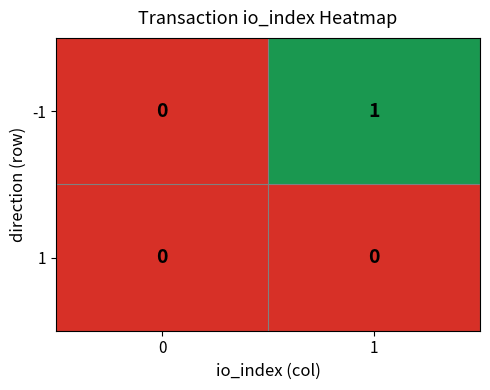

Rank the series by their average value, from highest to lowest.

-1, 1